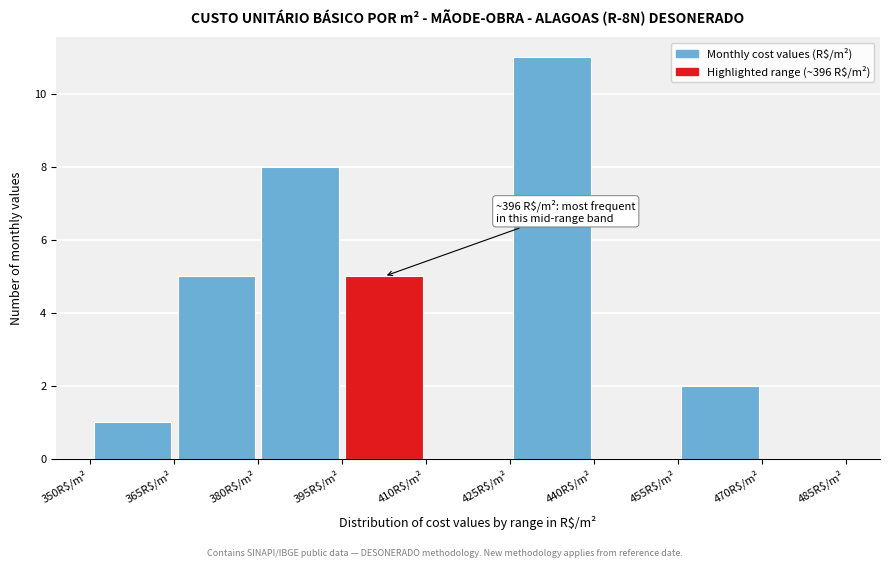

Which range on the x-axis has the tallest bar?

425 to 440